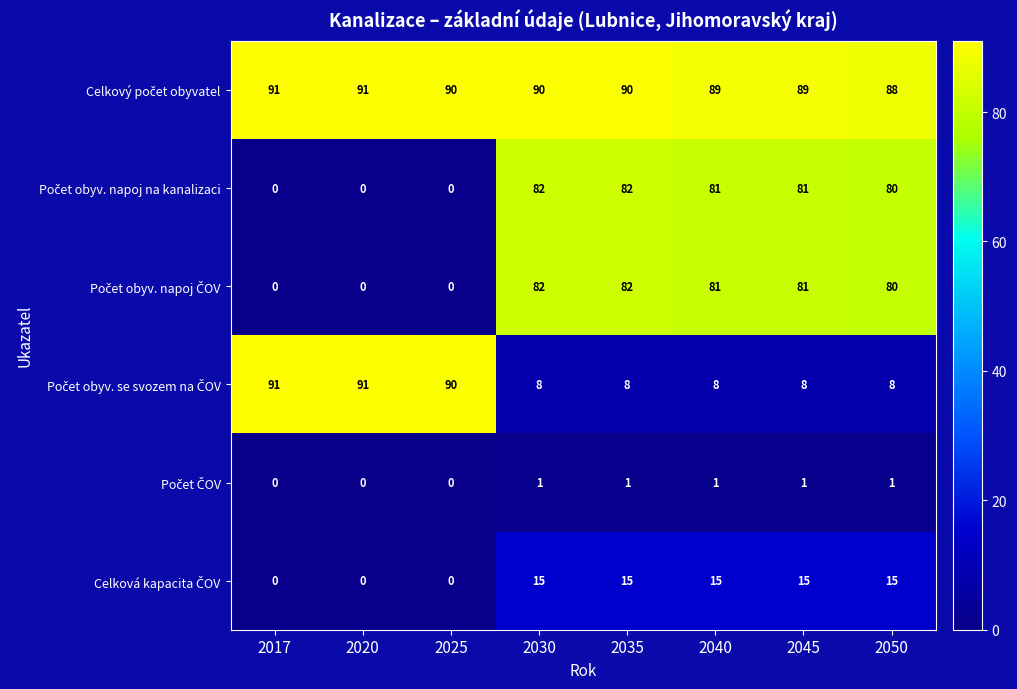

What is the total value across all series at 2020?

182